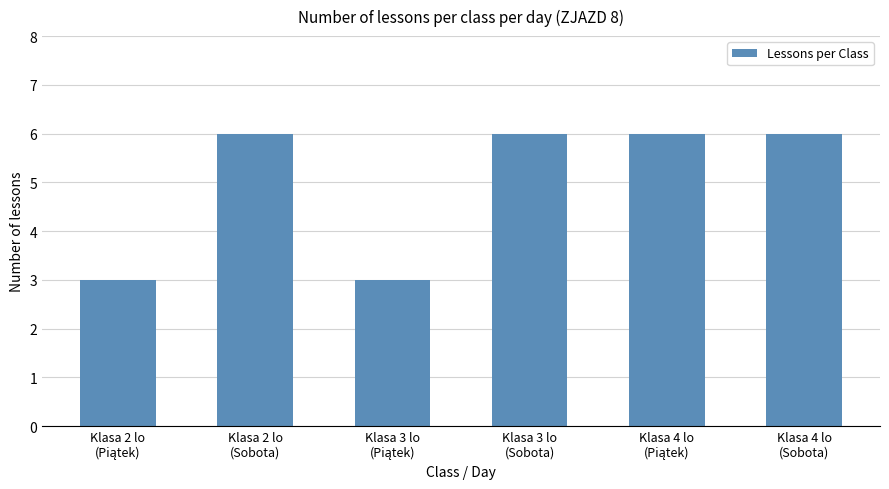

Count the values in the range 3 to 6.

6